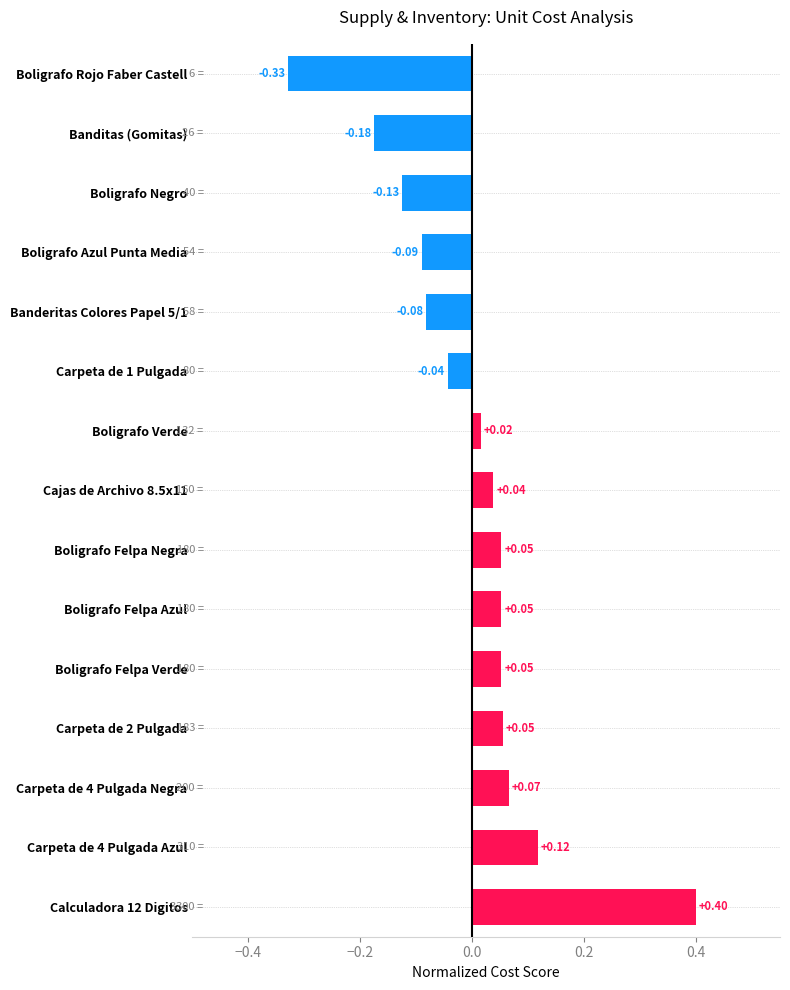

Which has a higher value, Banderitas Colores Papel 5/1 or Boligrafo Verde?

Boligrafo Verde